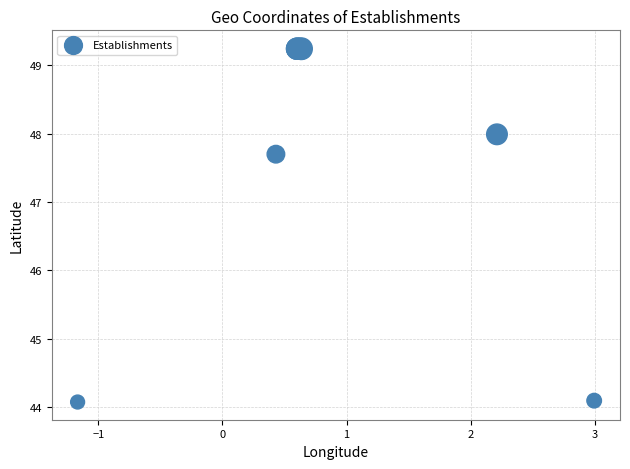

What Y value in the scatter plot is closest to 46?

47.7